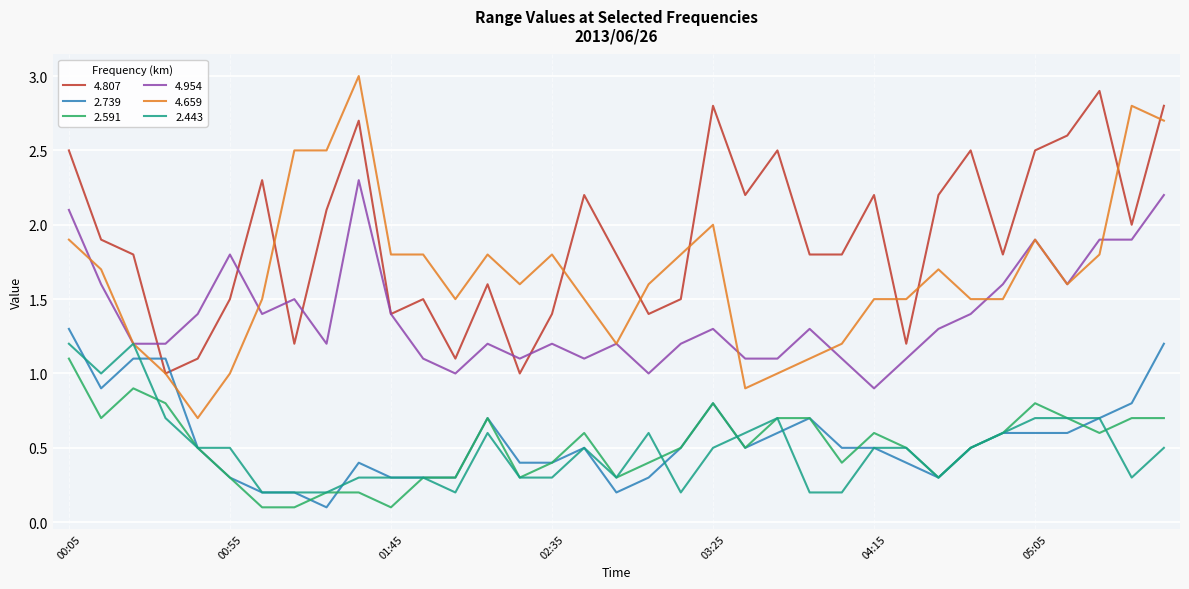

List the series in order of their peak value, highest first.

4.659, 4.807, 4.954, 2.739, 2.443, 2.591